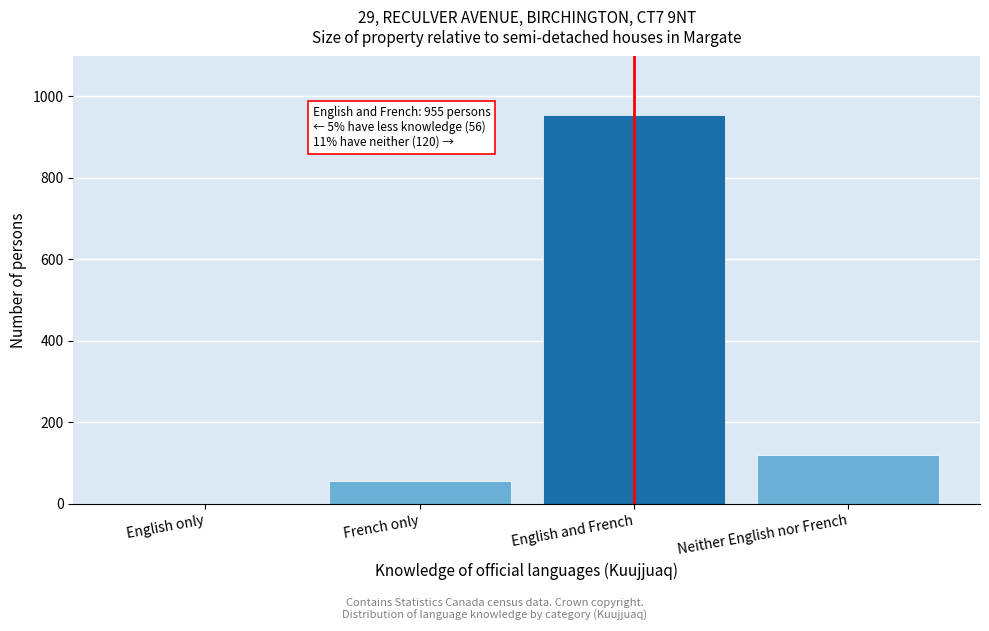

Reading left to right, transcribe all the data shown in this chart.

English only=1.5	French only=55.0	English and French=955.0	Neither English nor French=120.0